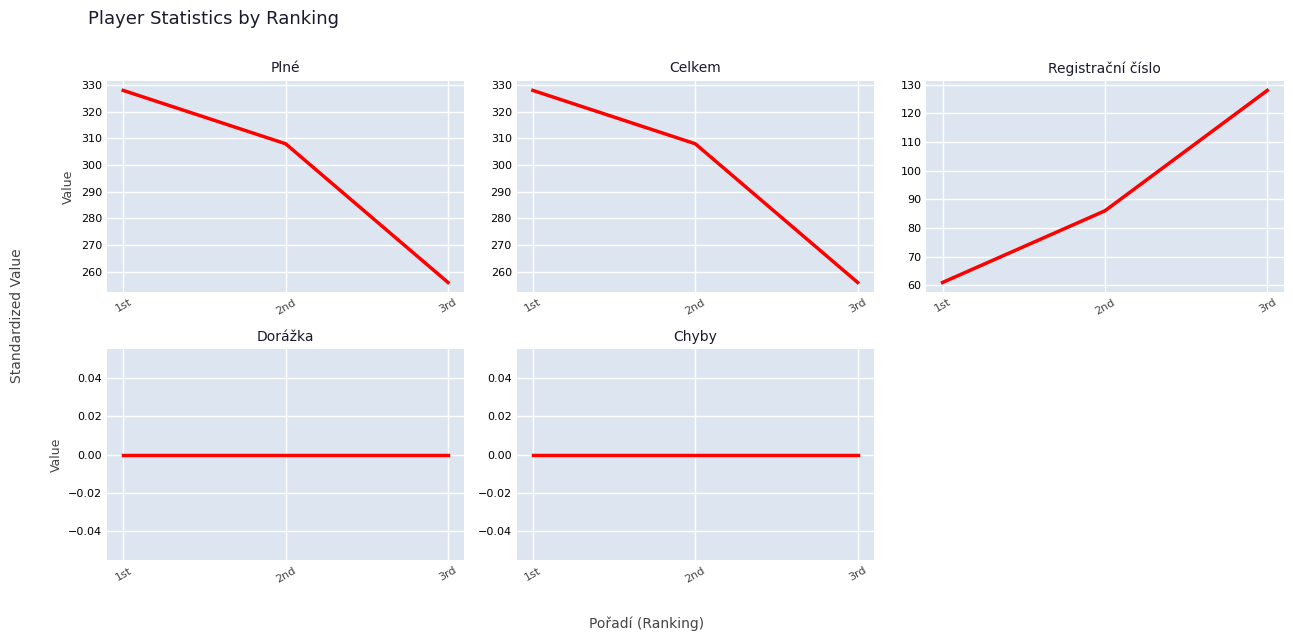

Which series has the largest total across all categories?

Plné